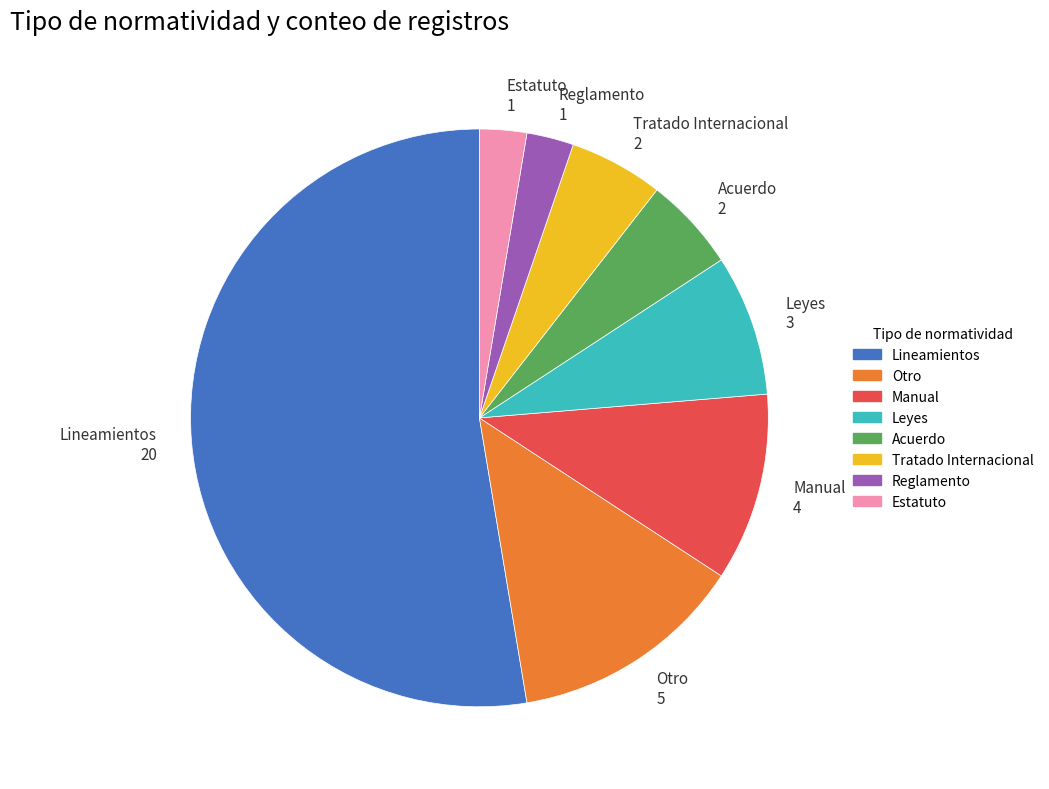

Does Estatuto account for over 50% of the chart?

No